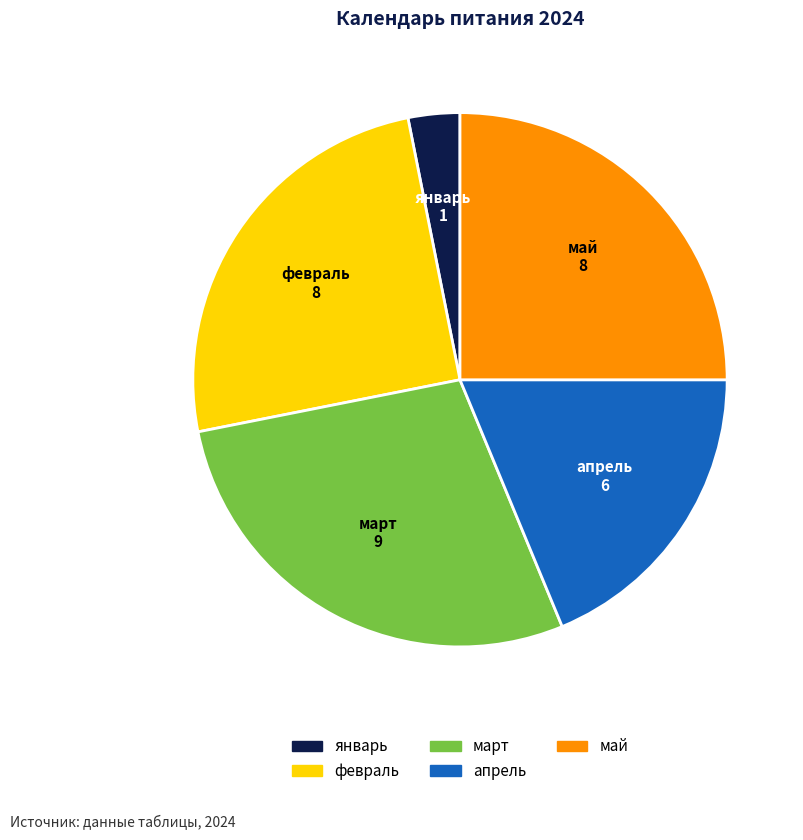

Do апрель and январь together represent more than half of the pie?

No